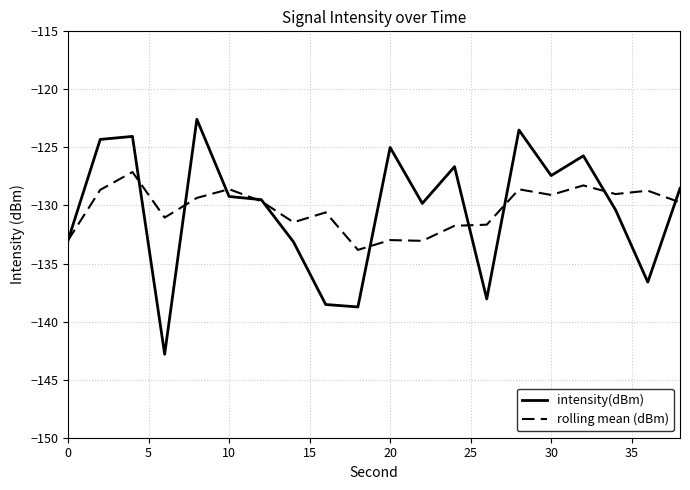

Which series has the widest spread of values?

intensity(dBm)